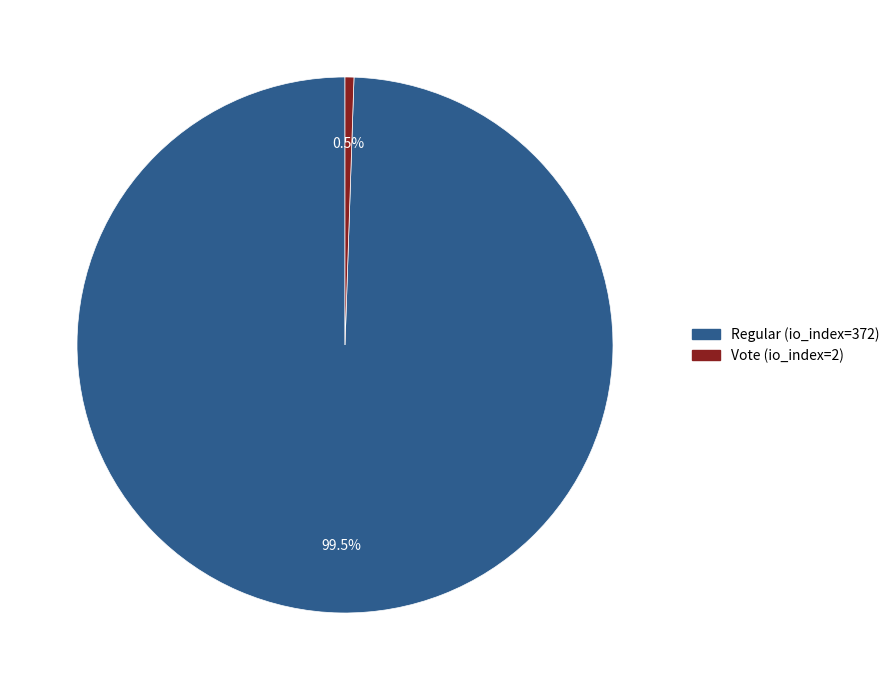

Count the number of slices in the pie.

2